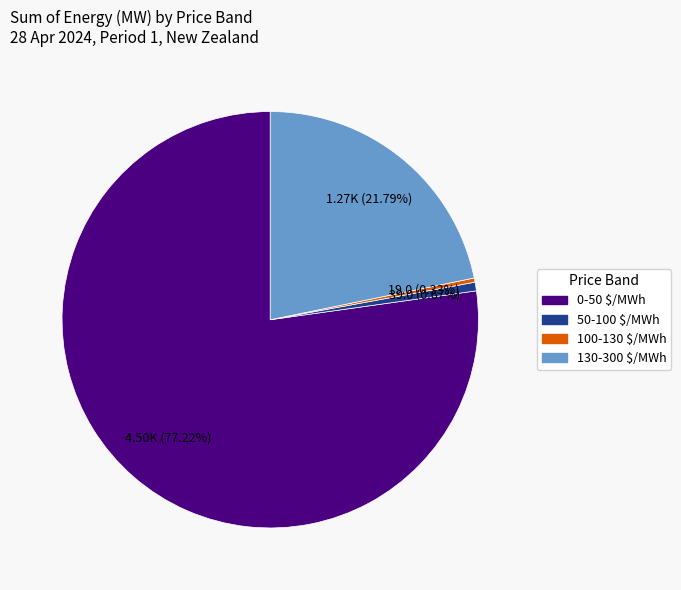

To the nearest percent, what portion does 50-100 $/MWh represent?

1%